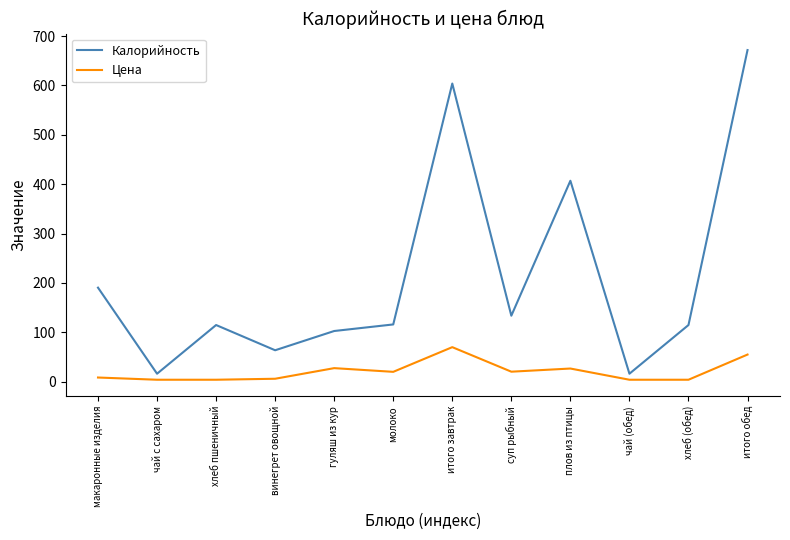

Is it true that Калорийность equals 165.5 at хлеб пшеничный?

False